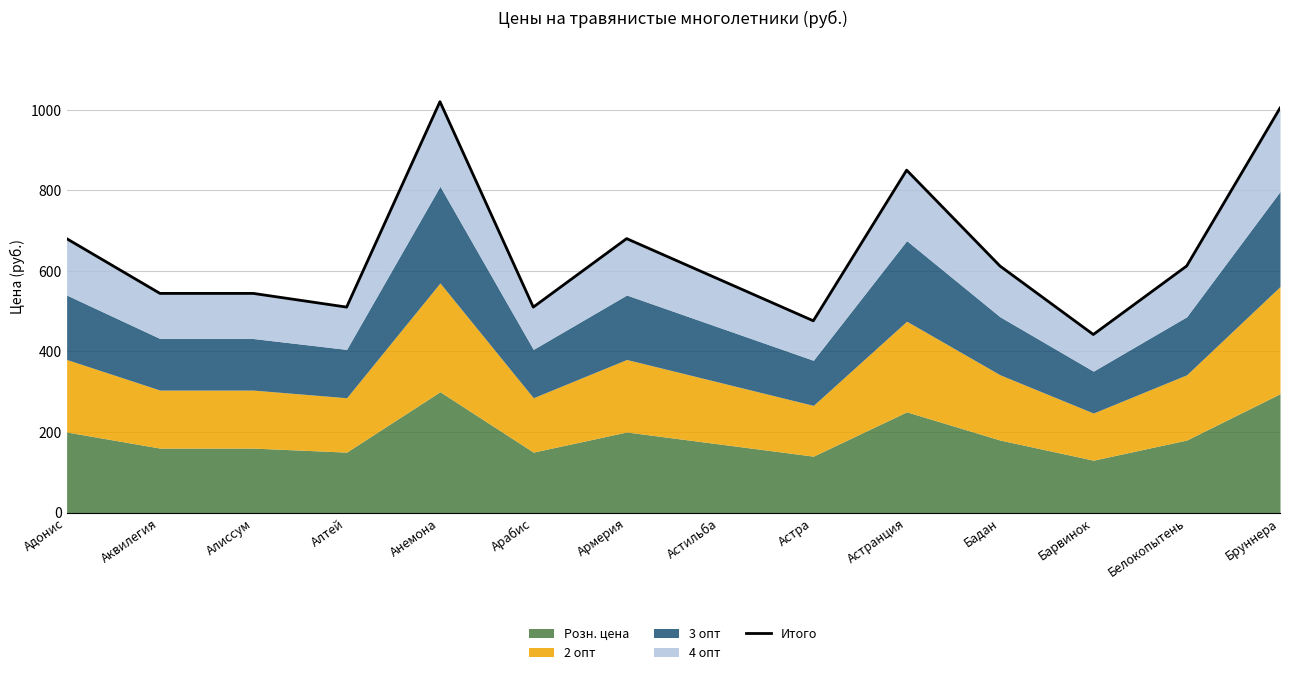

Rank the categories by value from highest to lowest.

Анемона, Бруннера, Астранция, Адонис, Армерия, Бадан, Белокопытень, Астильба, Аквилегия, Алиссум, Алтей, Арабис, Астра, Барвинок